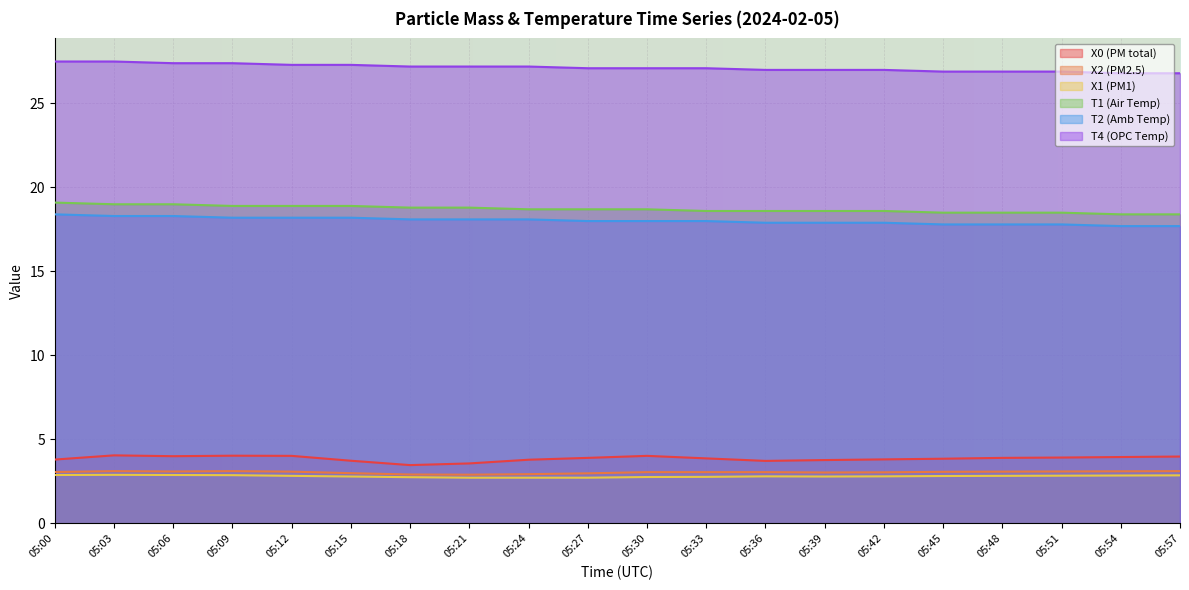

Which series has the largest total across all categories?

T4 (OPC Temp)